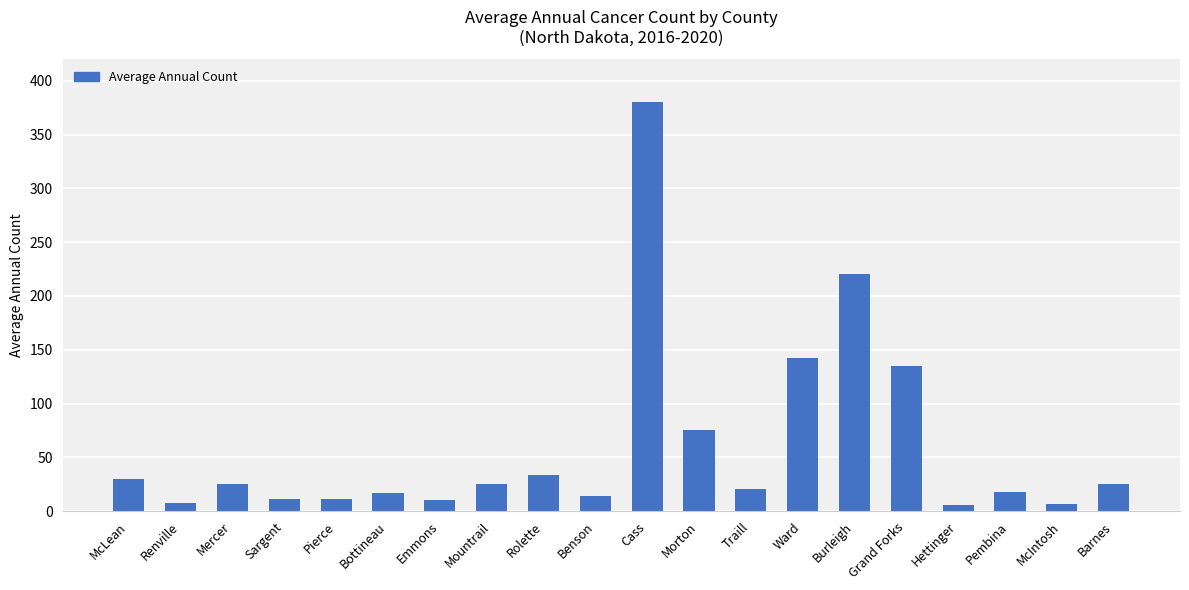

What is the sum of the values at Pembina and Morton?

93